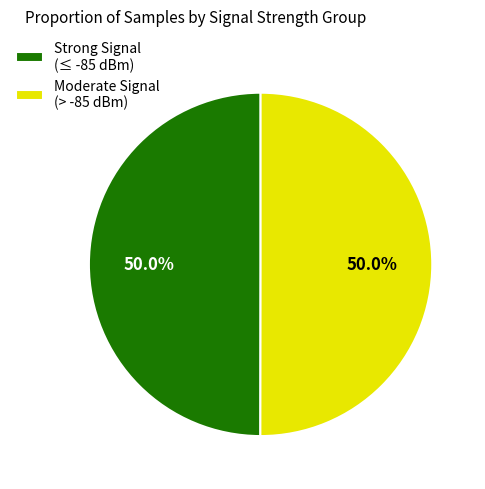

Approximately how many times larger is the value at Strong Signal (≤ -85 dBm) compared to Moderate Signal (> -85 dBm)?

1.0